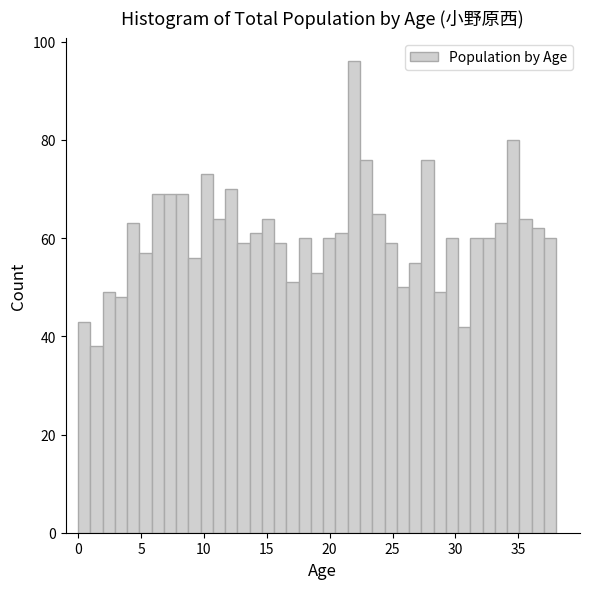

Read against the x-axis, roughly where is the centre of the tallest bar?

22.0